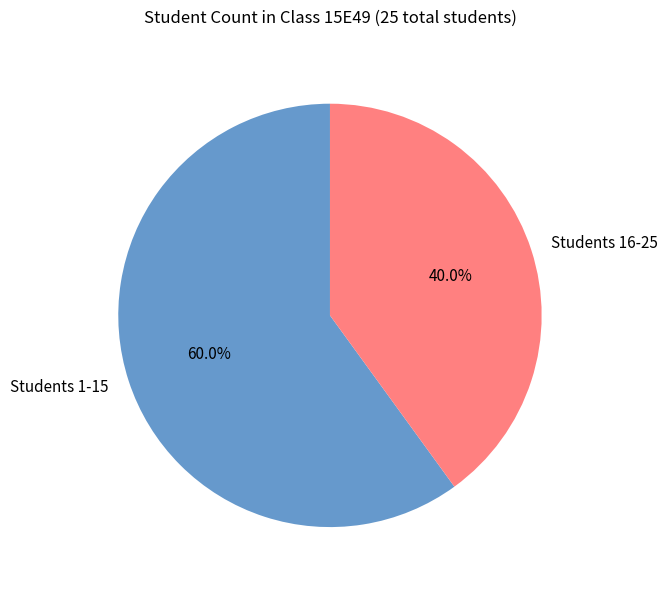

How many slices are in this pie chart?

2